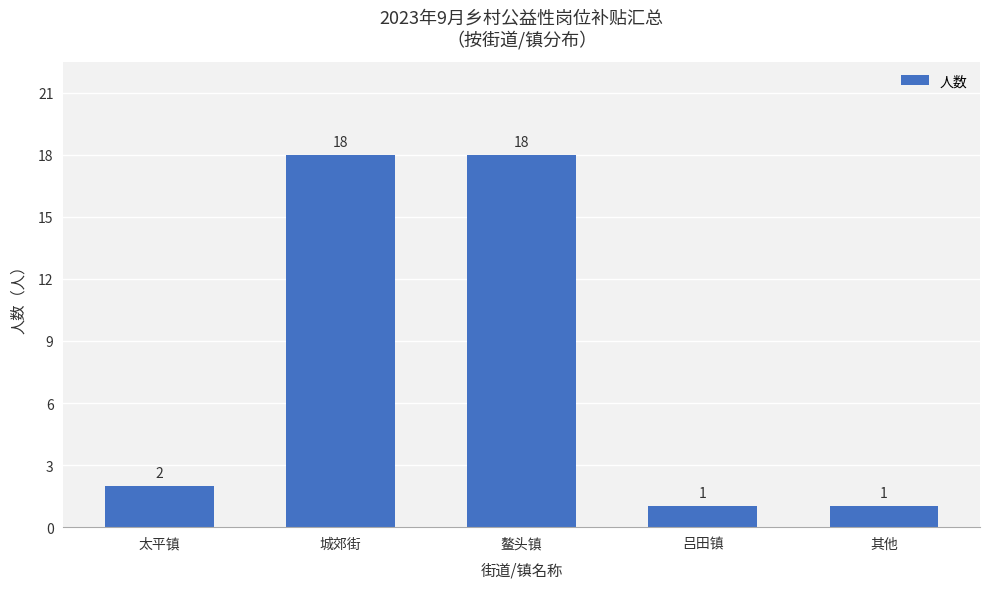

At which label is the value closest to 9?

太平镇